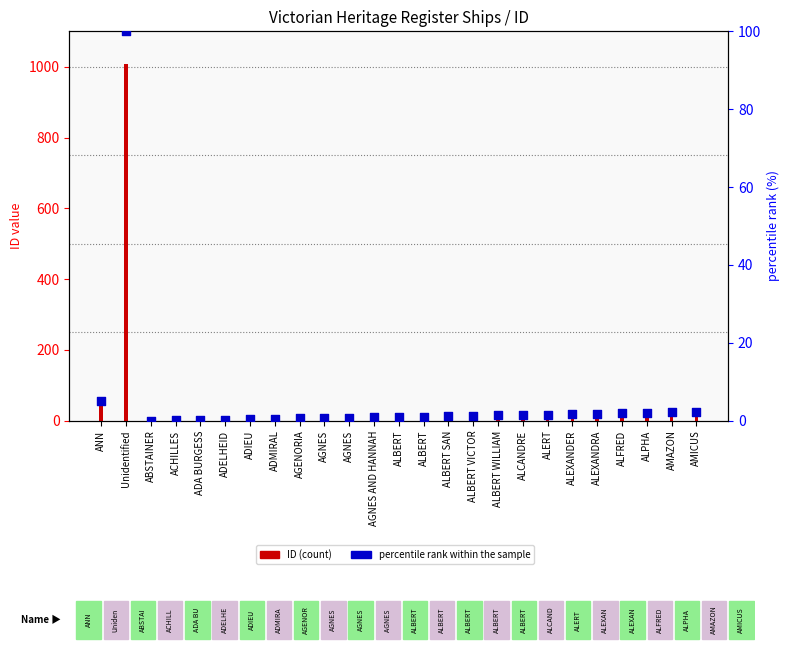

What are all the series names shown in the legend?

ID (count), percentile rank within the sample